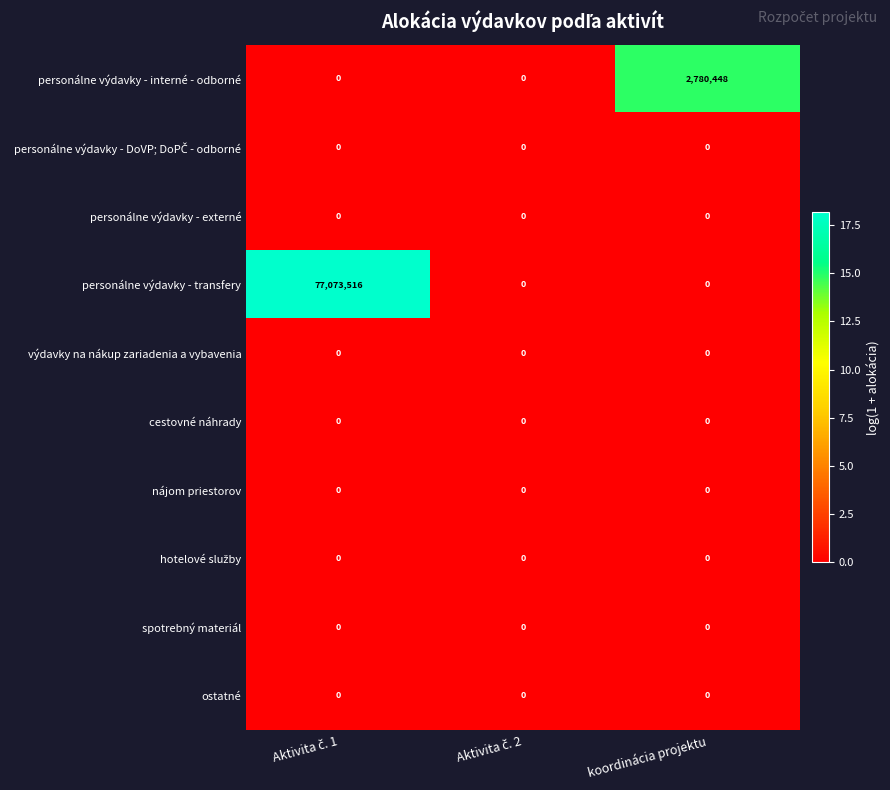

What is the greatest value displayed?

77073516